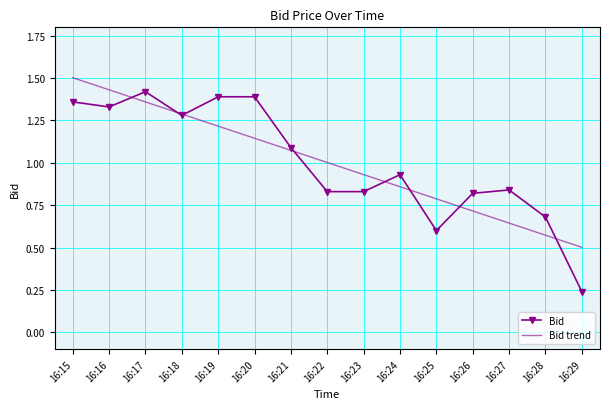

Is the value of Bid trend at 16:18 greater than the value of Bid at 16:28?

Yes